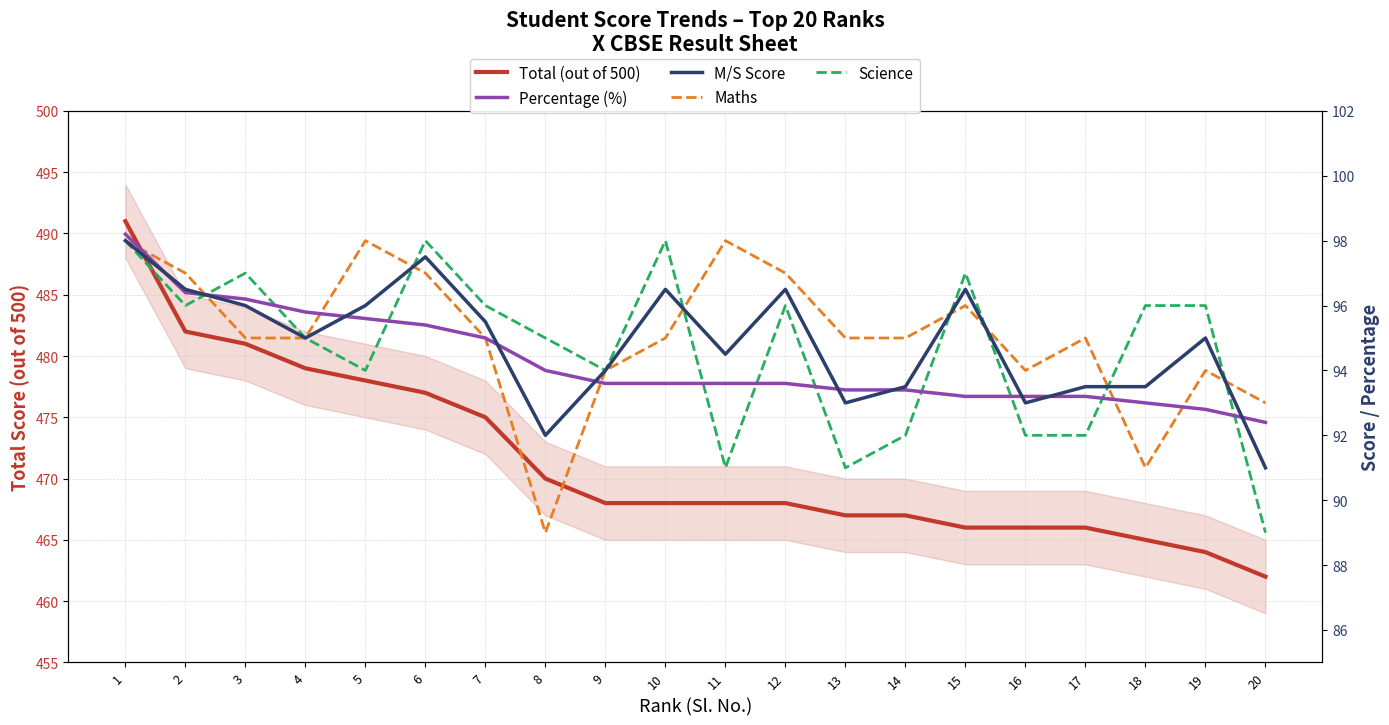

What is the average value of the Maths series?

95.0